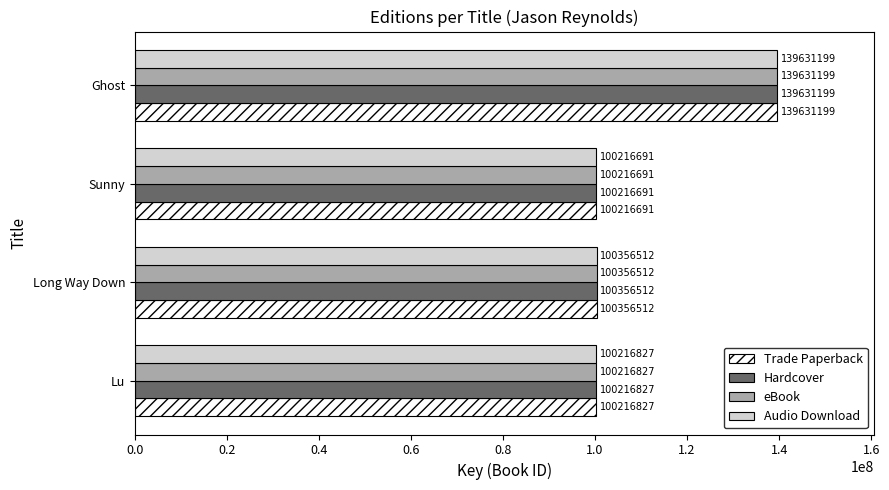

What is the smallest value displayed?

100216691